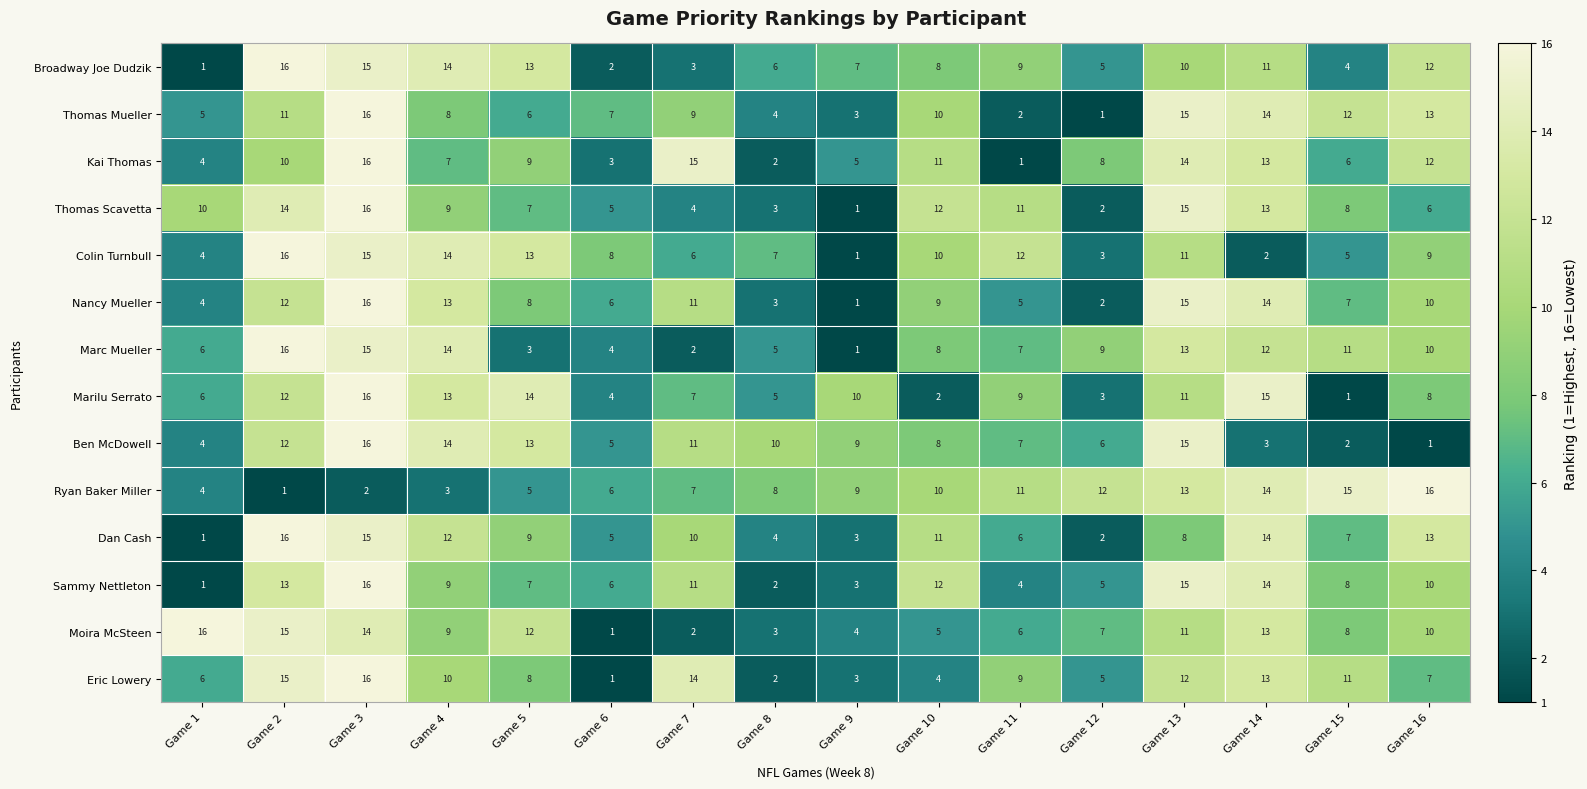

What is the difference between the highest and lowest values at Game 9?

9